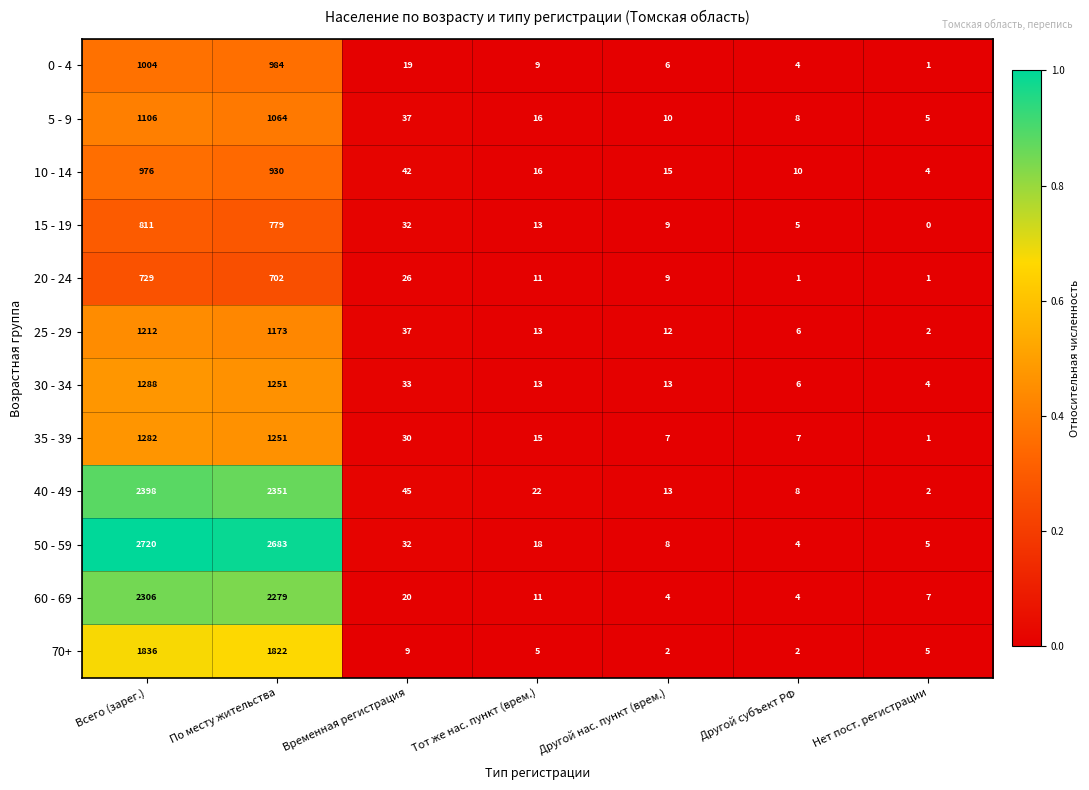

The 20 - 24 series shows 729 at Всего (зарег.). True or false?

True